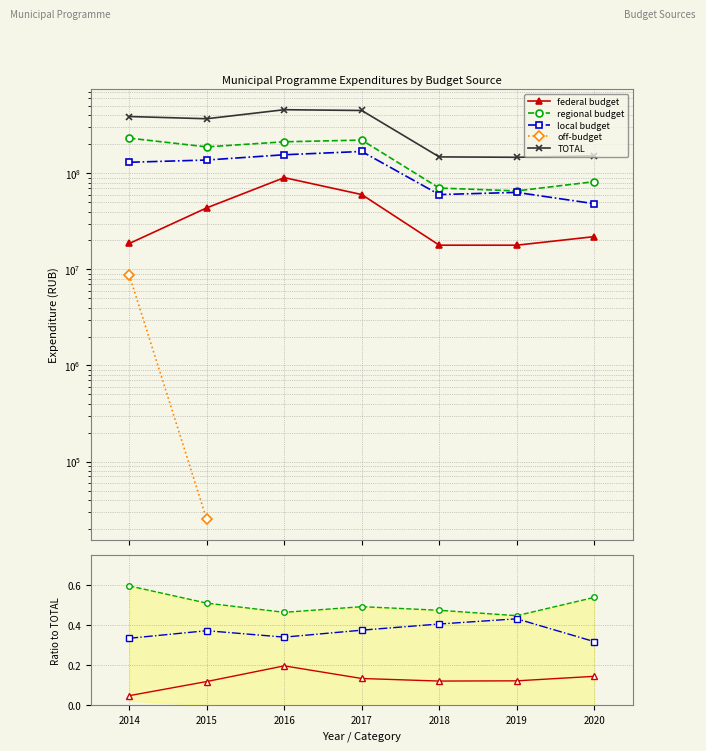

Where is the first local maximum for local budget?

2015